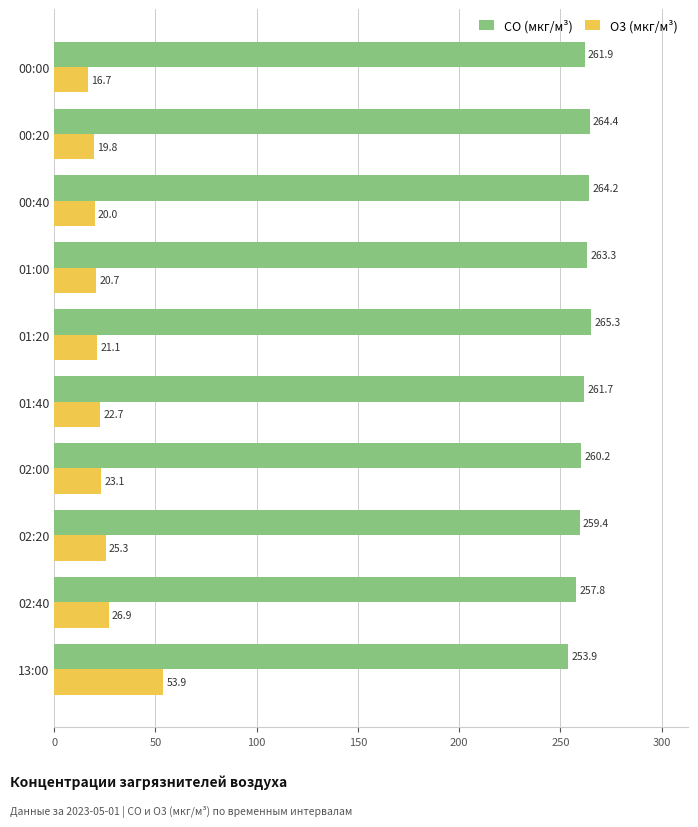

Which series has the largest range (max minus min)?

O3 (мкг/м³)